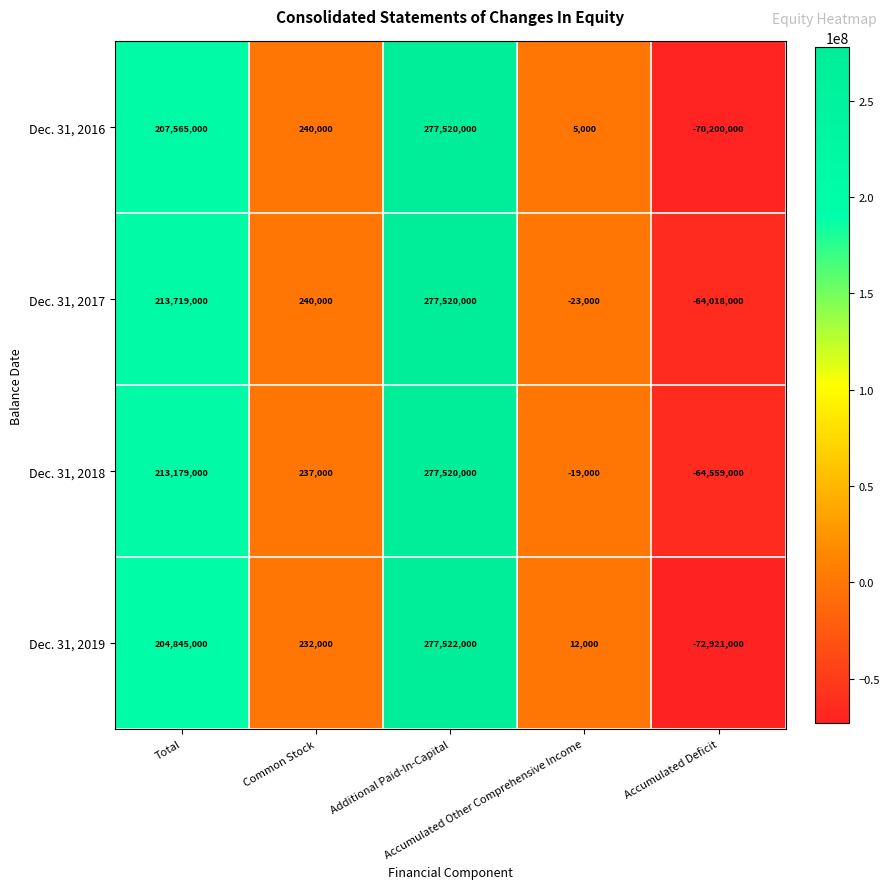

How many values in Dec. 31, 2016 are below zero?

1